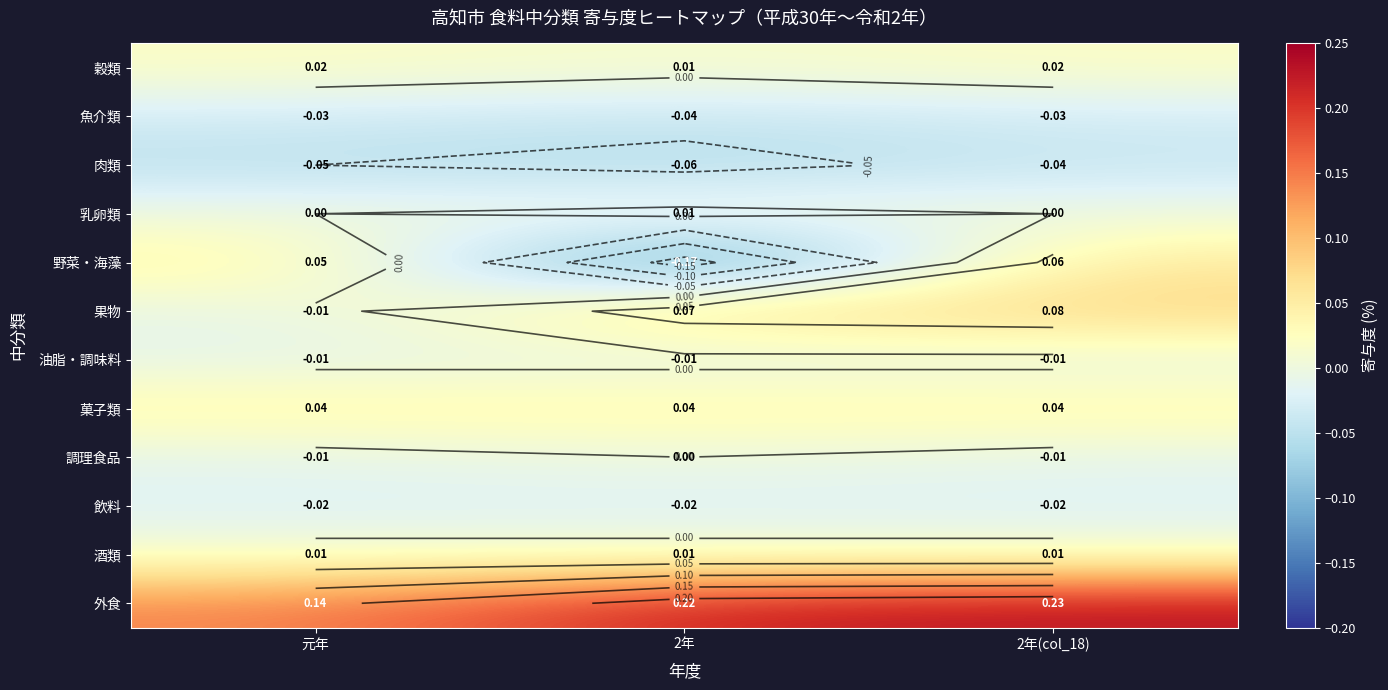

Where is 乳卵類 nearest to the value 0?

元年